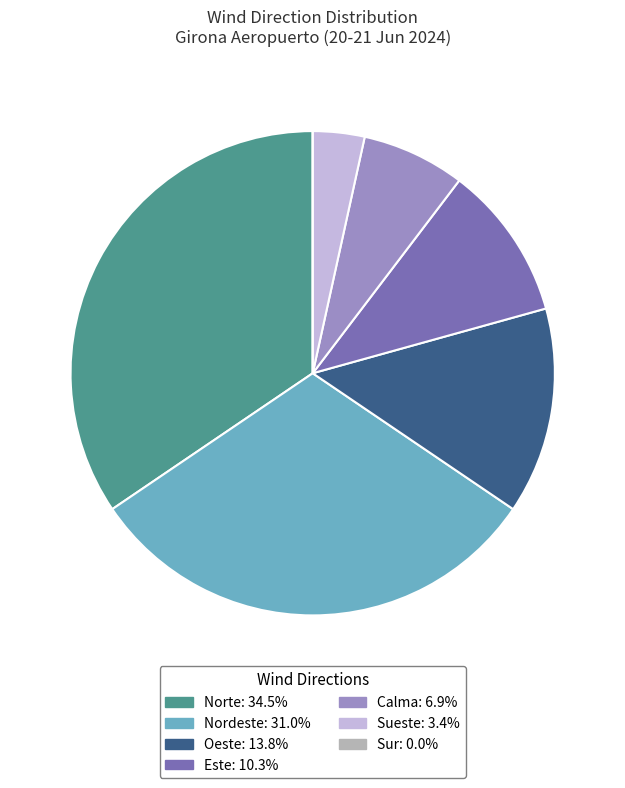

Which category has the biggest portion of the pie?

Norte